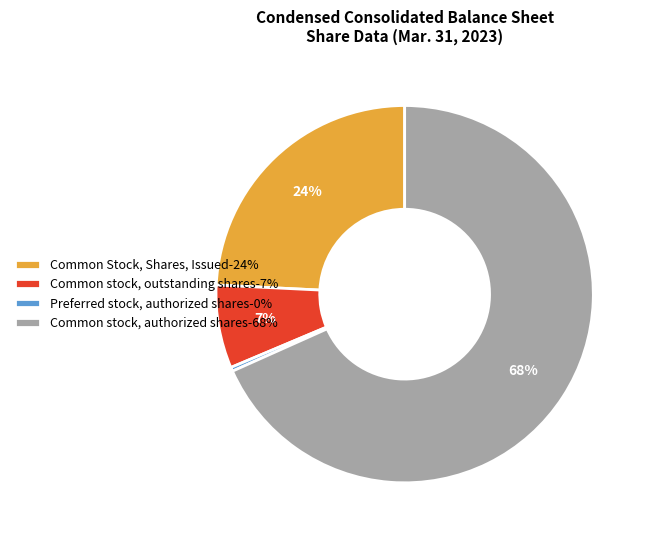

Between Common stock, authorized shares and Preferred stock, authorized shares, which is larger?

Common stock, authorized shares